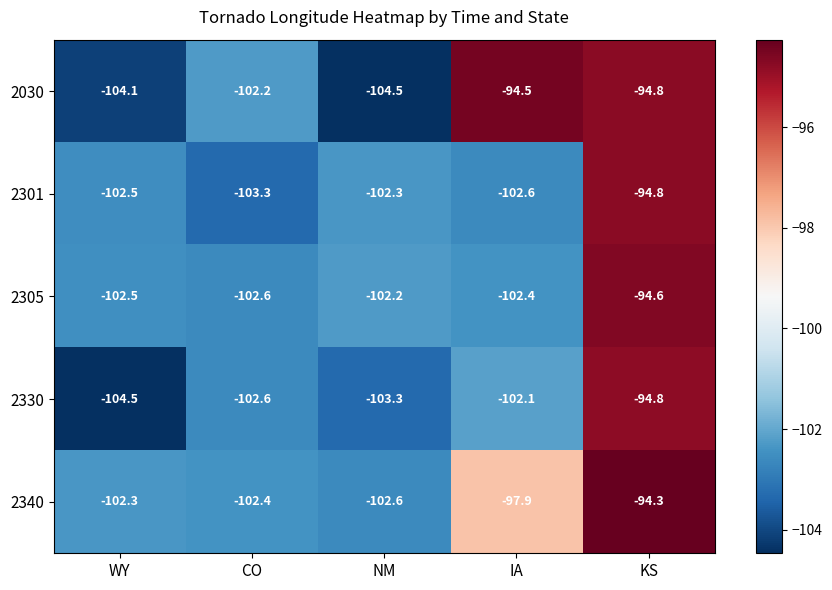

What is the difference between the maximum and minimum values in the 2305 series?

8.0